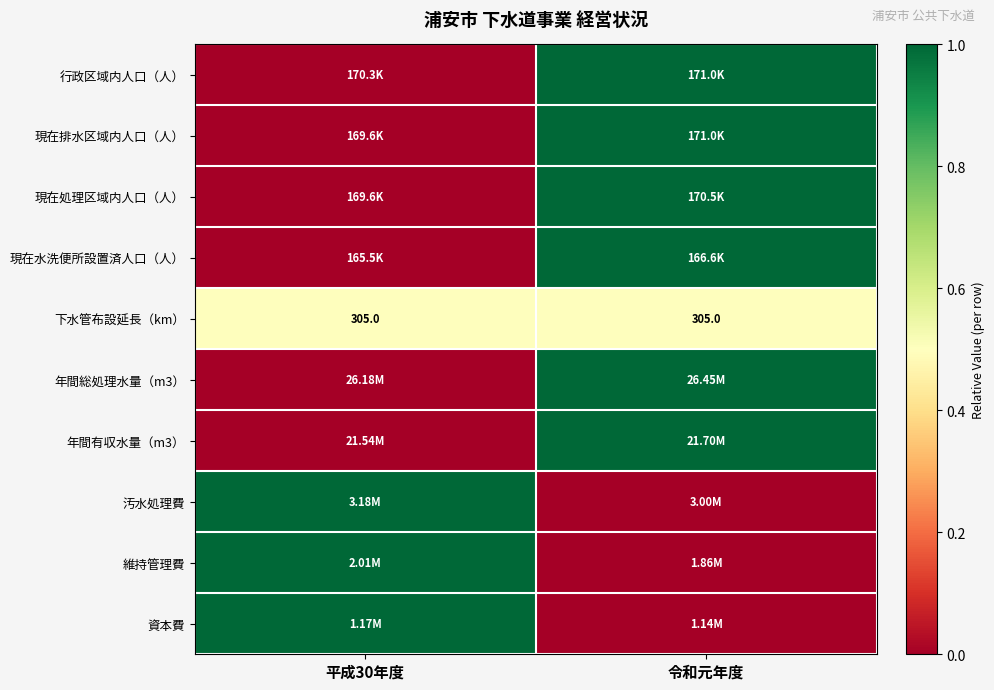

At how many categories does at least one series exceed 0?

2